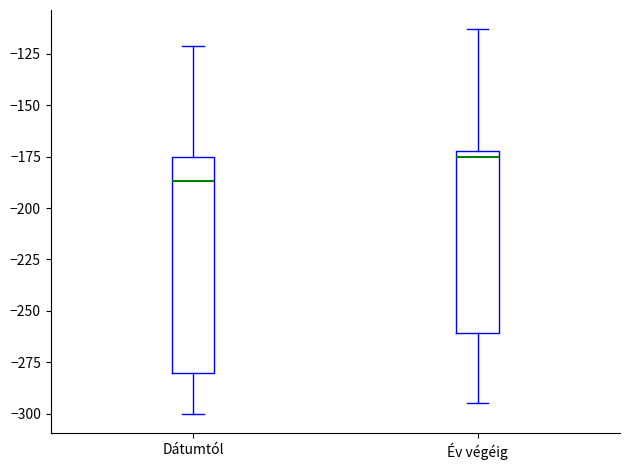

Comparing the boxes themselves (not the whiskers), which one is the tallest?

Dátumtól